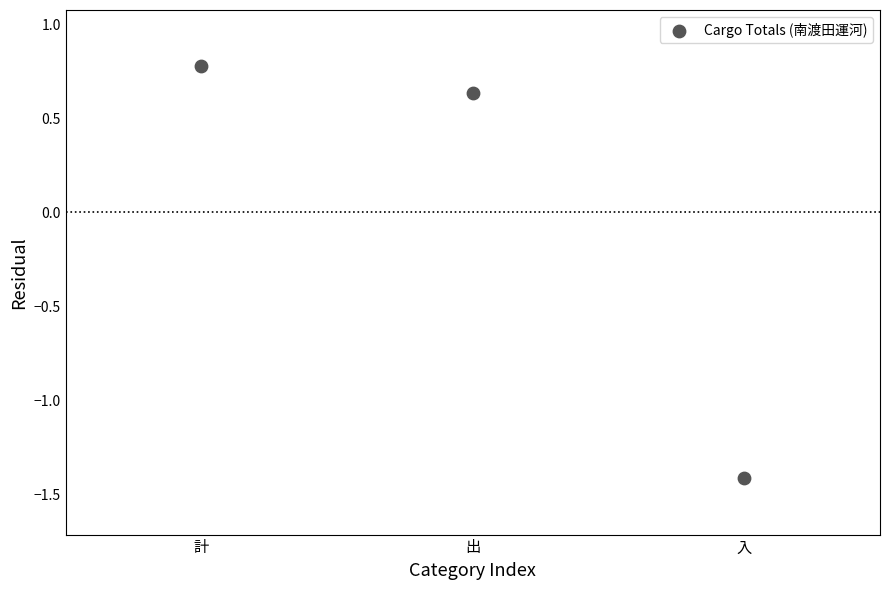

What is the range of Y values (max minus min)?

2.2